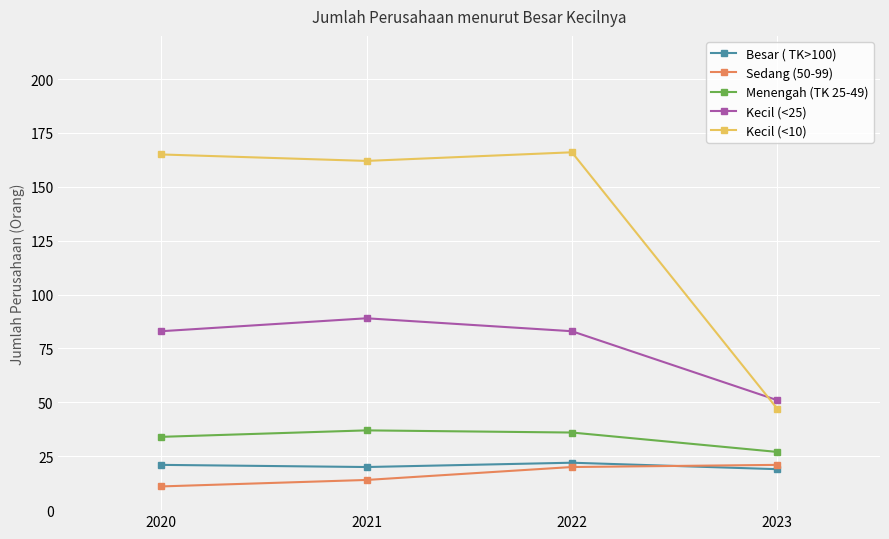

What is the lowest value of the Menengah (TK 25-49) series?

27